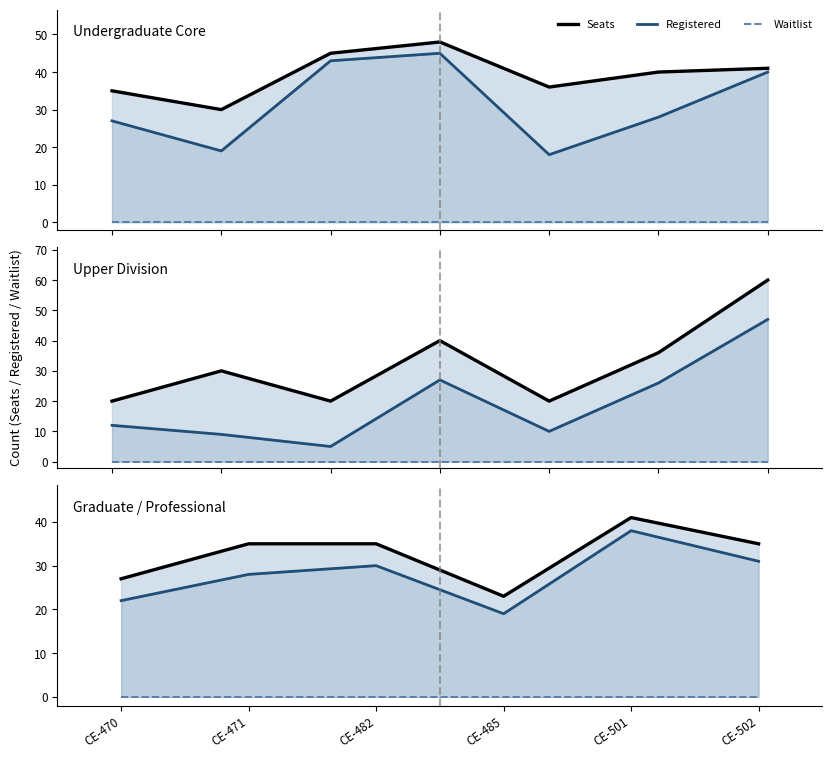

Where is Waitlist nearest to the value 0?

CE-470